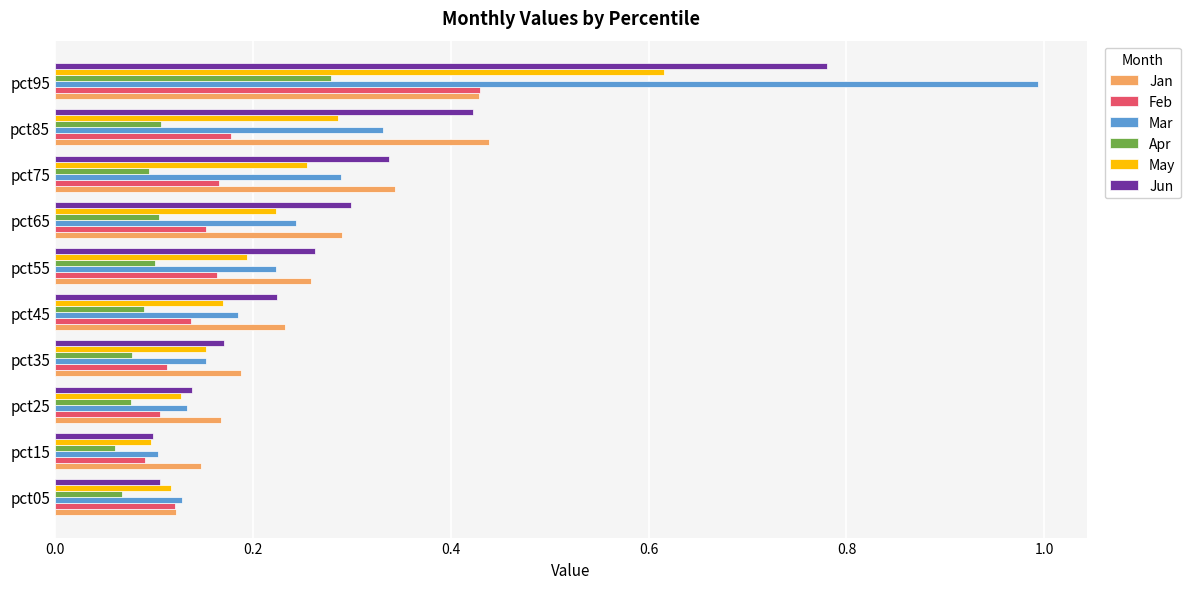

Which series has the widest spread of values?

Mar